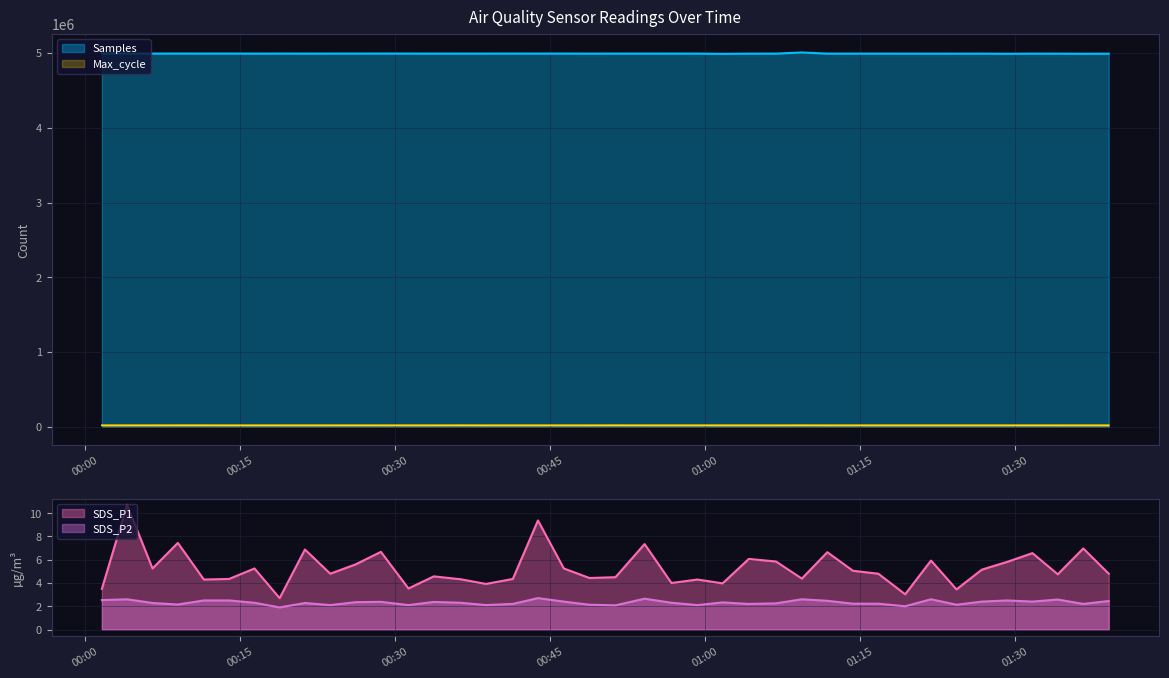

How many values in the SDS_P2 series exceed 2?

38